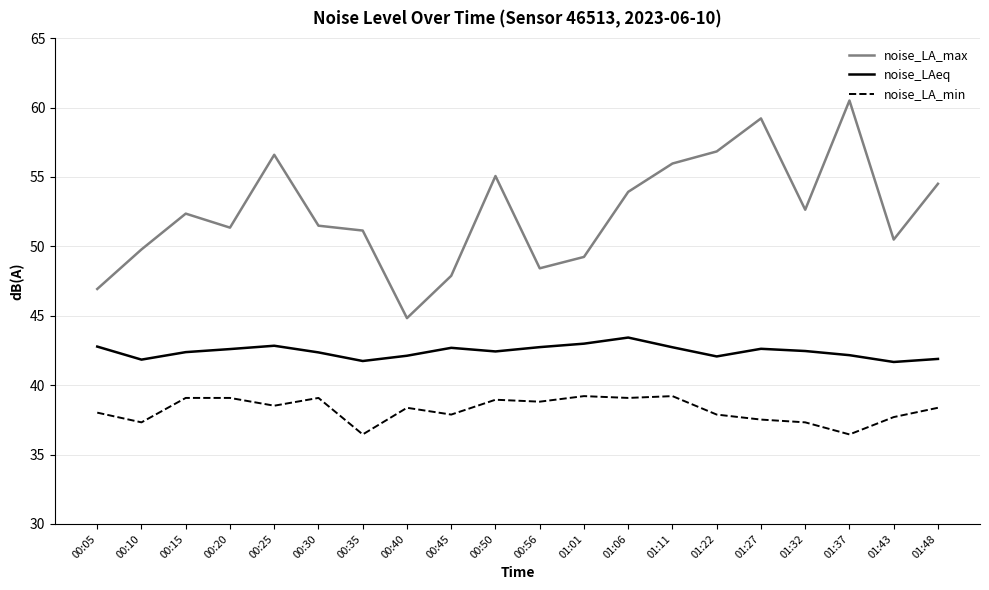

True or false: noise_LAeq and noise_LA_max intersect in this chart.

False